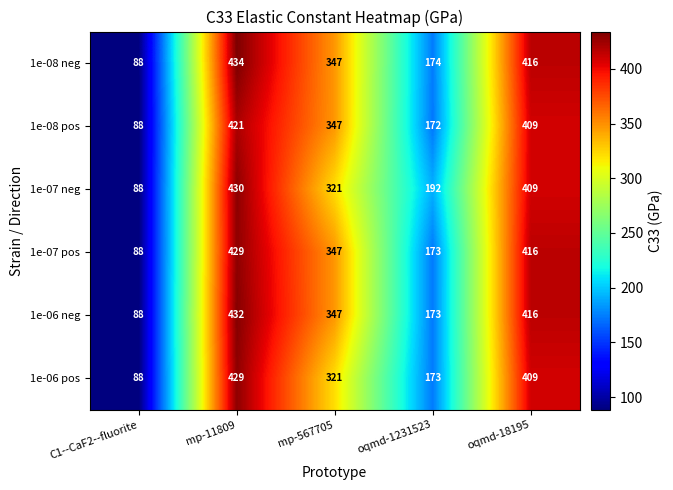

List the labels in order of 1e-07 pos value, largest first.

mp-11809, oqmd-18195, mp-567705, oqmd-1231523, C1--CaF2--fluorite